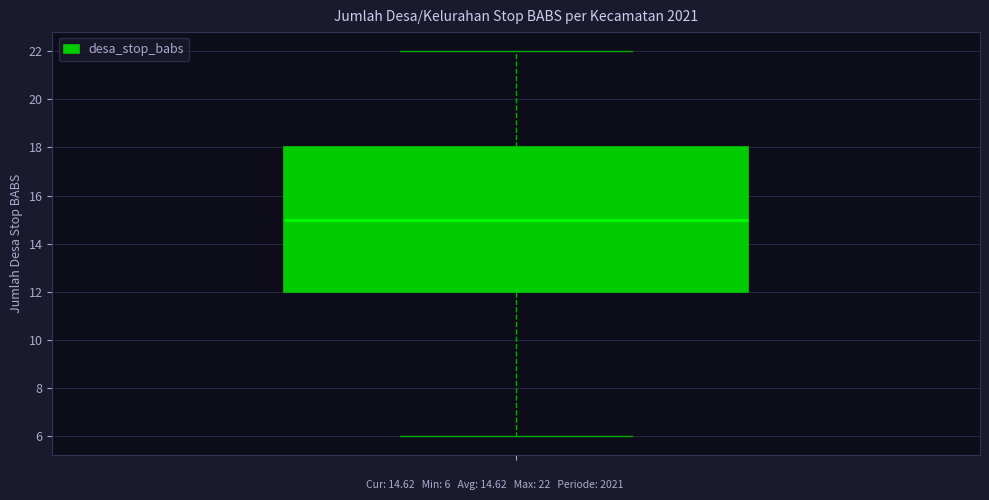

Read this box plot against the y-axis: the position of the median line, the range covered by the box, and the ends of both whiskers. The values are not printed on the chart, so give them approximately, as read against the axis.

median 15, box 12 to 18, whiskers 6 to 22